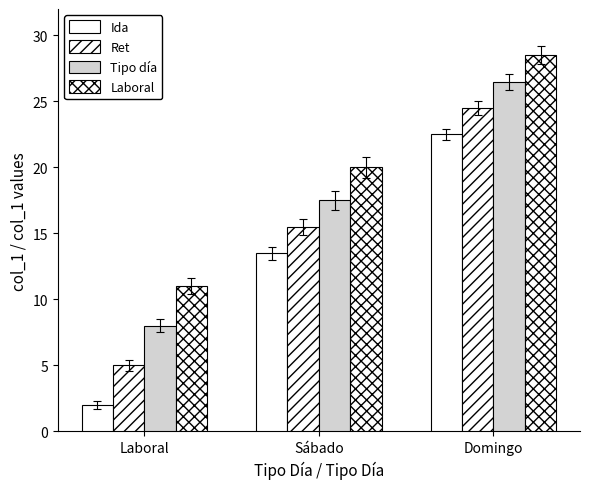

Does the chart contain stacked bars?

No